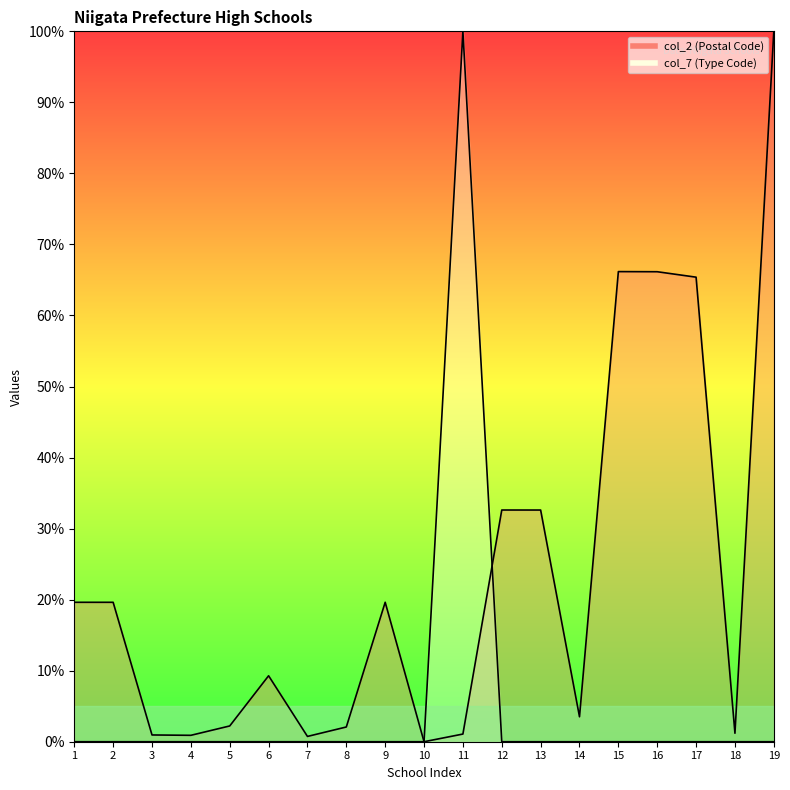

What is the average value of the col_7 (Type Code) series?

5.3